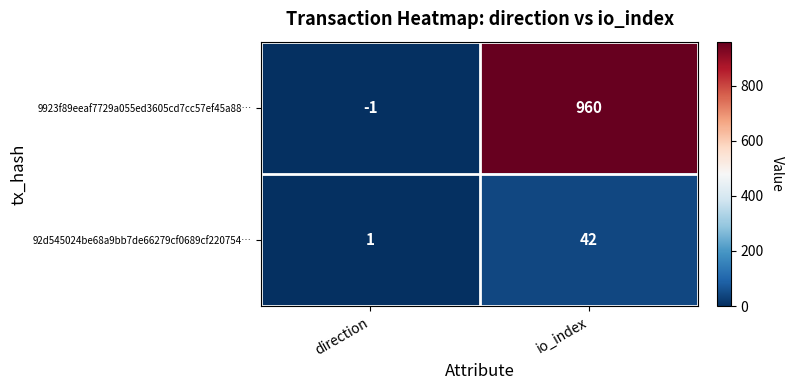

How many categories are shown in the chart?

2